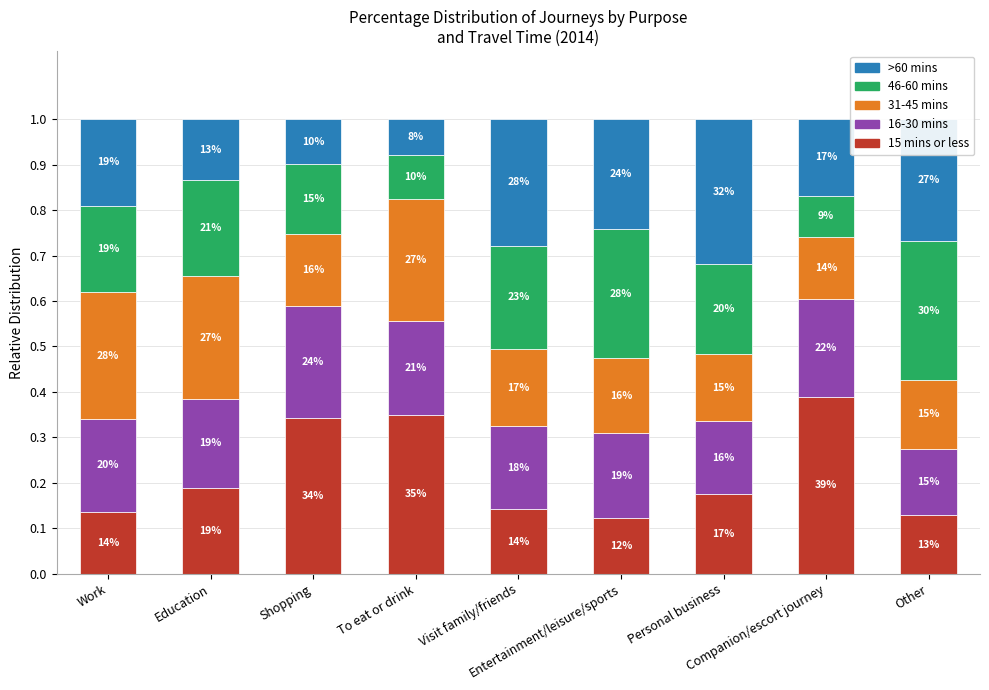

How many bars are there in total?

9